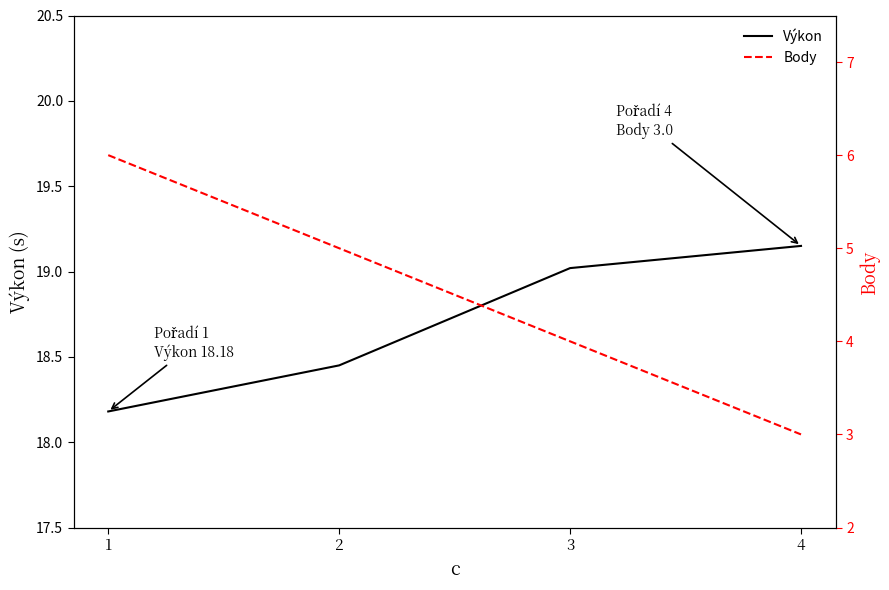

What is the difference between the second highest and minimum values in the Body series?

2.0